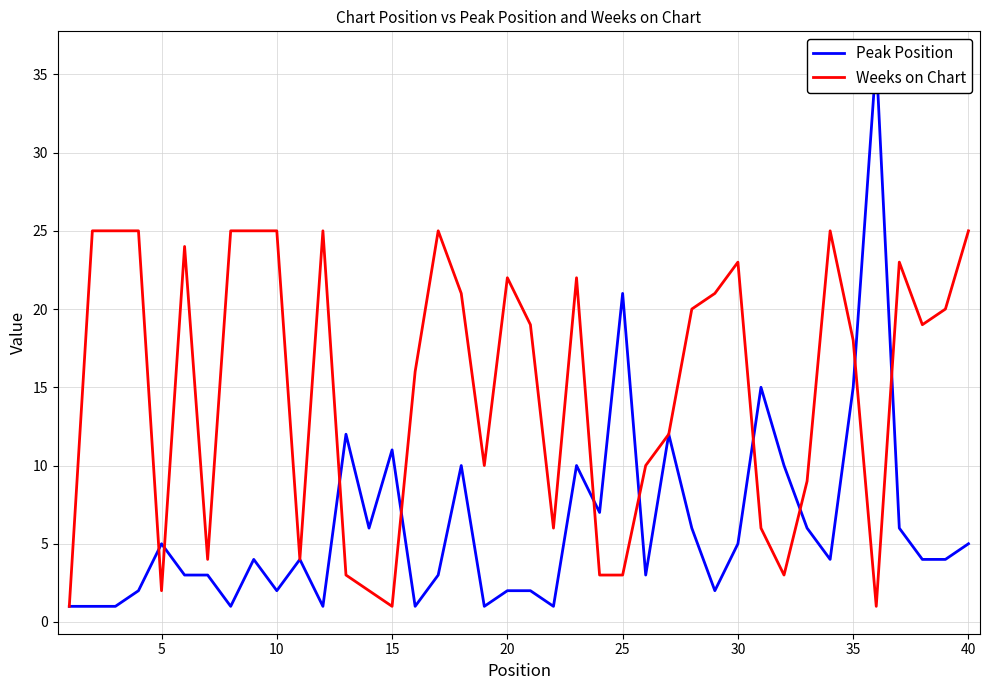

At 10, list the series in order from smallest to largest.

Peak Position, Weeks on Chart